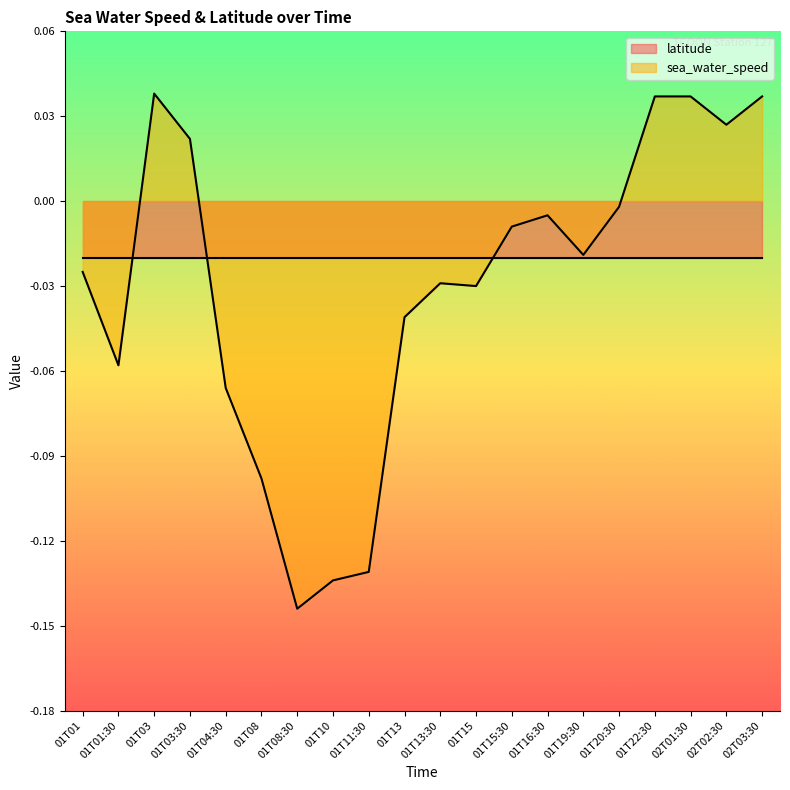

How many positive values are there?

6